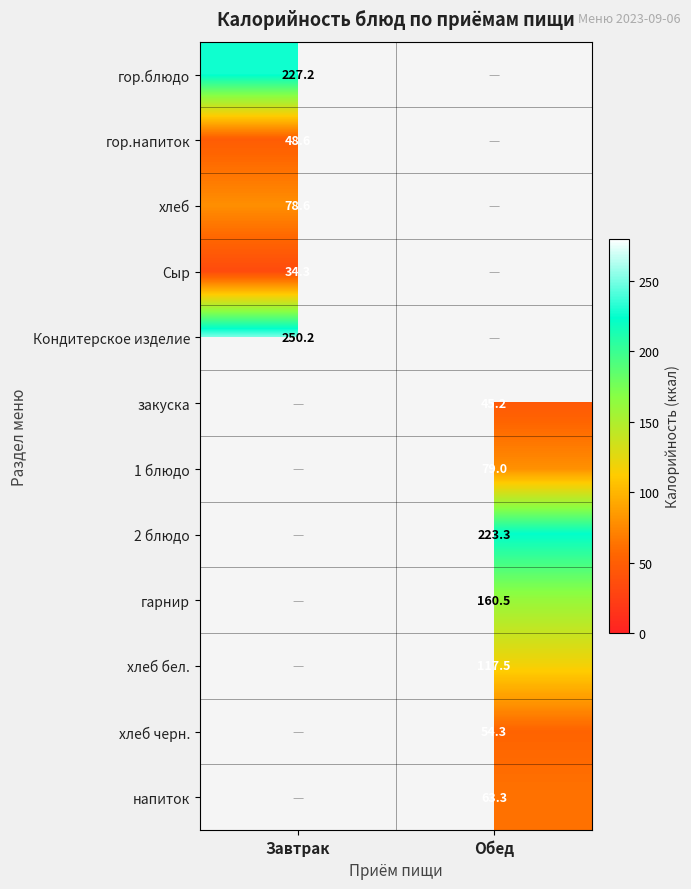

List the labels in order of Кондитерское изделие value, largest first.

Завтрак, Обед